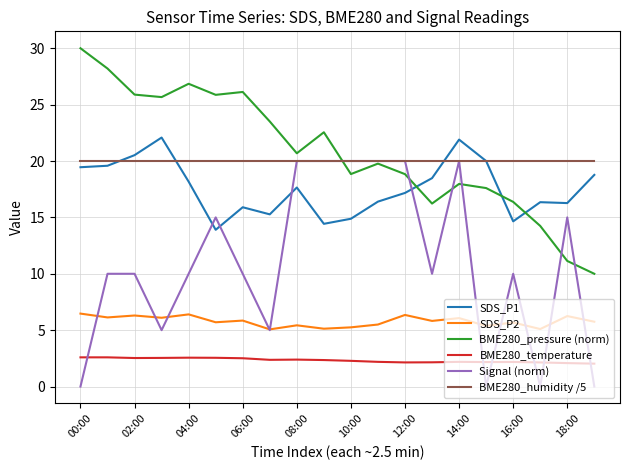

At how many categories does at least one series exceed 5?

20